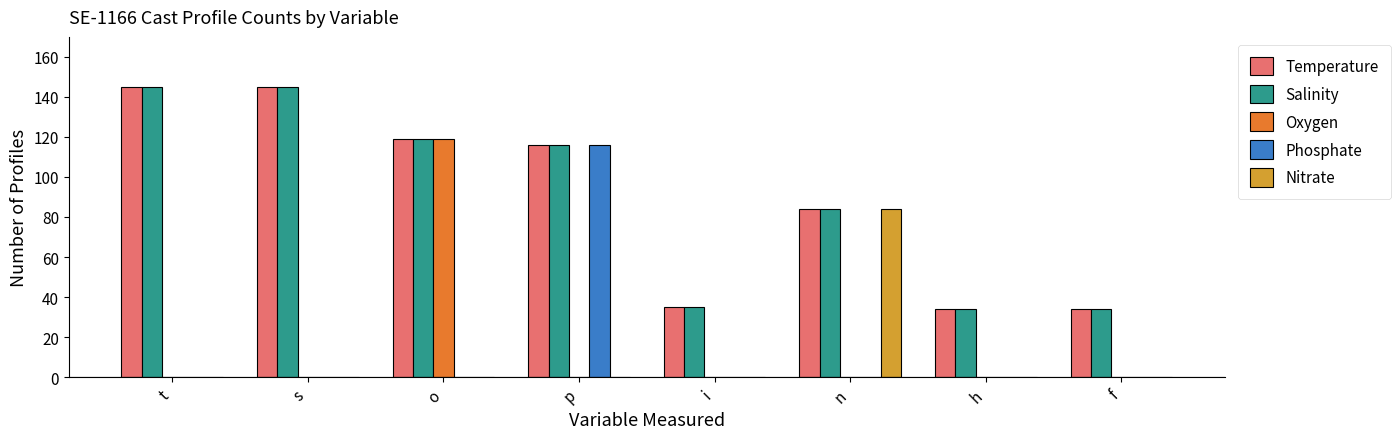

What is the sum of the Salinity values at s and f?

179